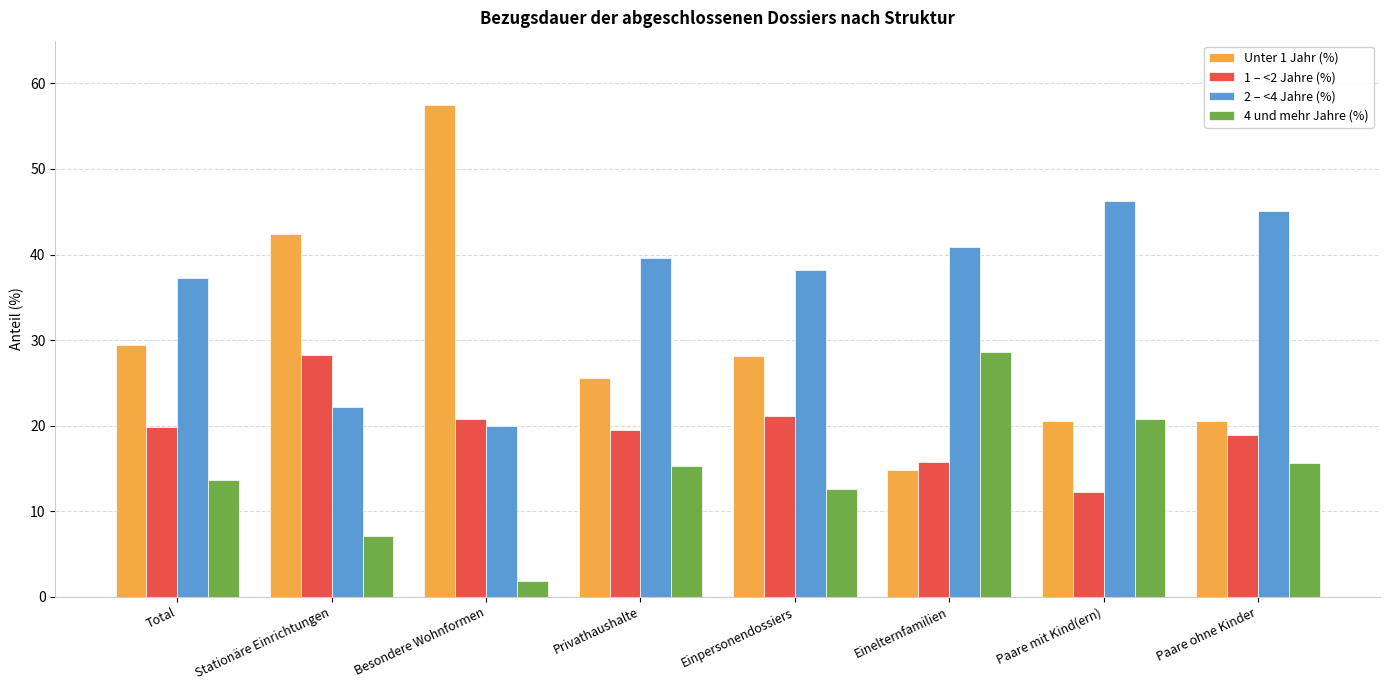

What is the spread (max minus min) of values at Paare ohne Kinder?

29.5